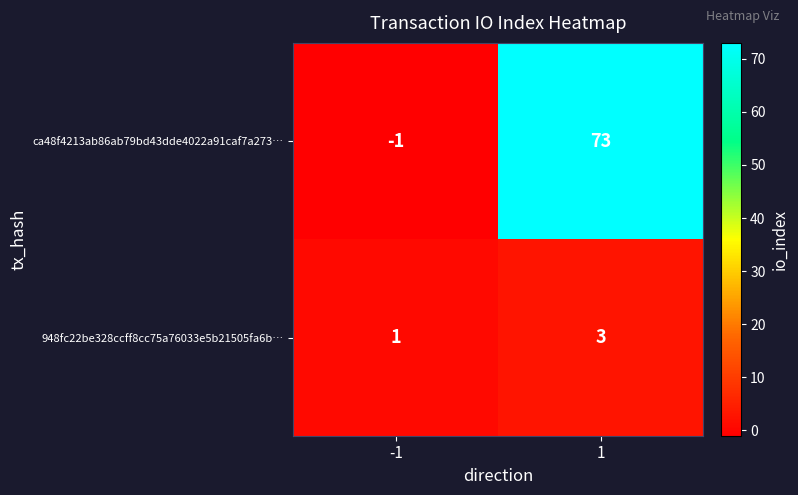

At which category is the sum across all series the highest?

1